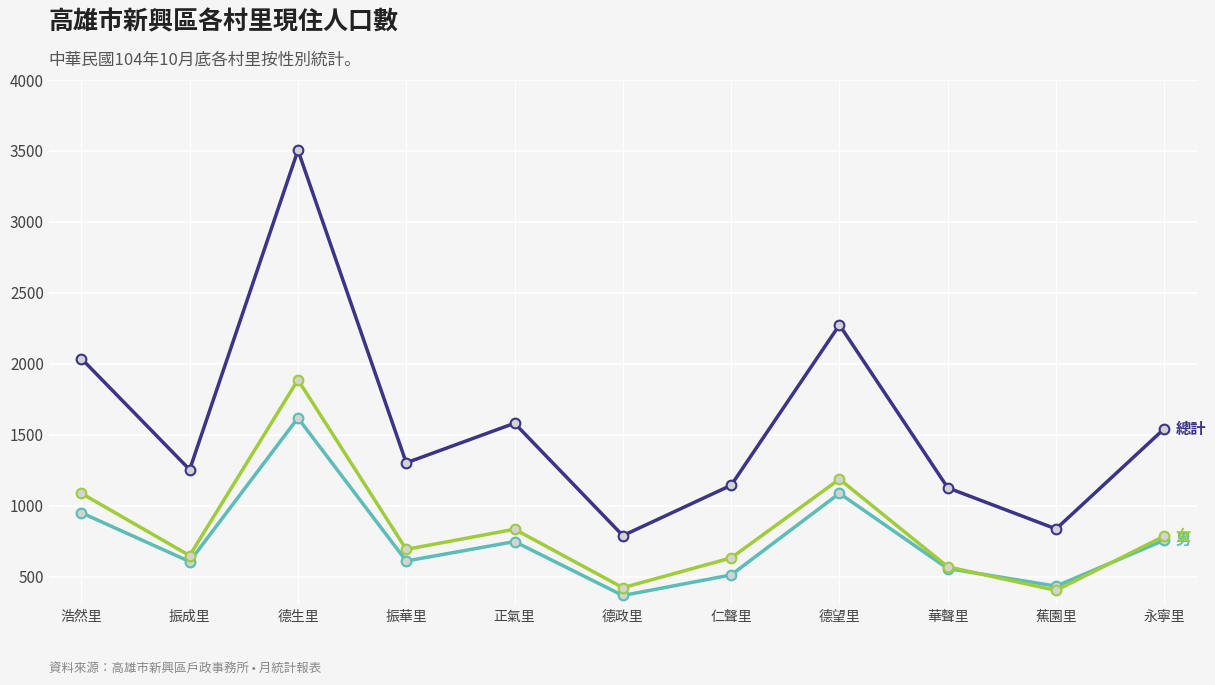

What is the difference between the highest and lowest values at 正氣里?

834